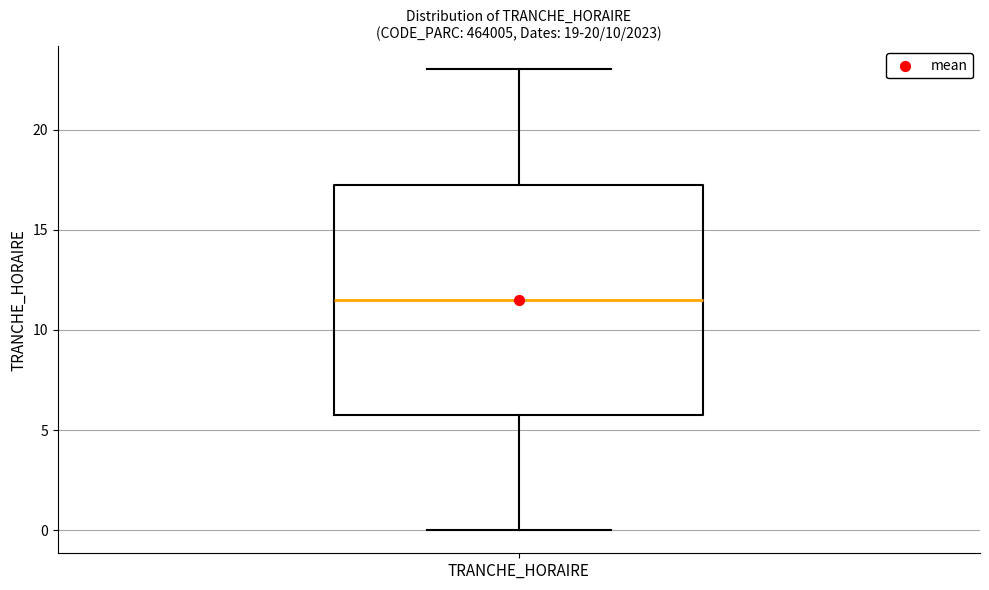

Read this box plot against the y-axis: the position of the median line, the range covered by the box, and the ends of both whiskers. The values are not printed on the chart, so give them approximately, as read against the axis.

median 11.5, box 6.0 to 17.5, whiskers 0.0 to 23.0